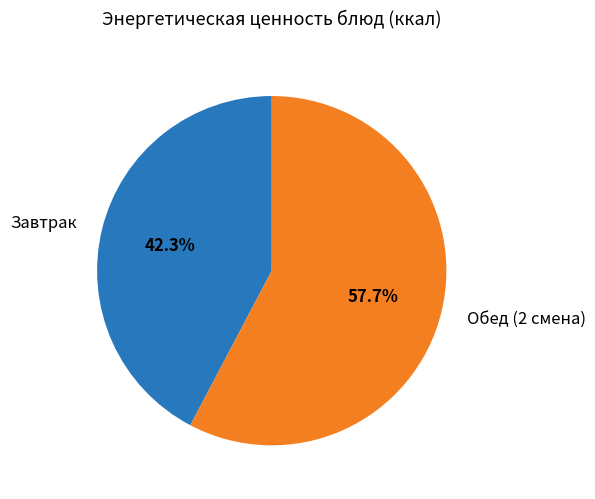

How many slices are in this pie chart?

2